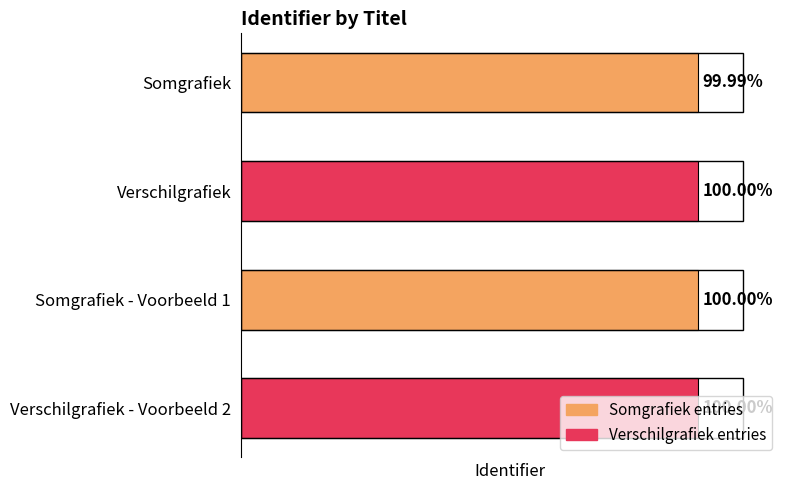

List the labels in order of value, largest first.

Verschilgrafiek - Voorbeeld 2, Somgrafiek - Voorbeeld 1, Verschilgrafiek, Somgrafiek